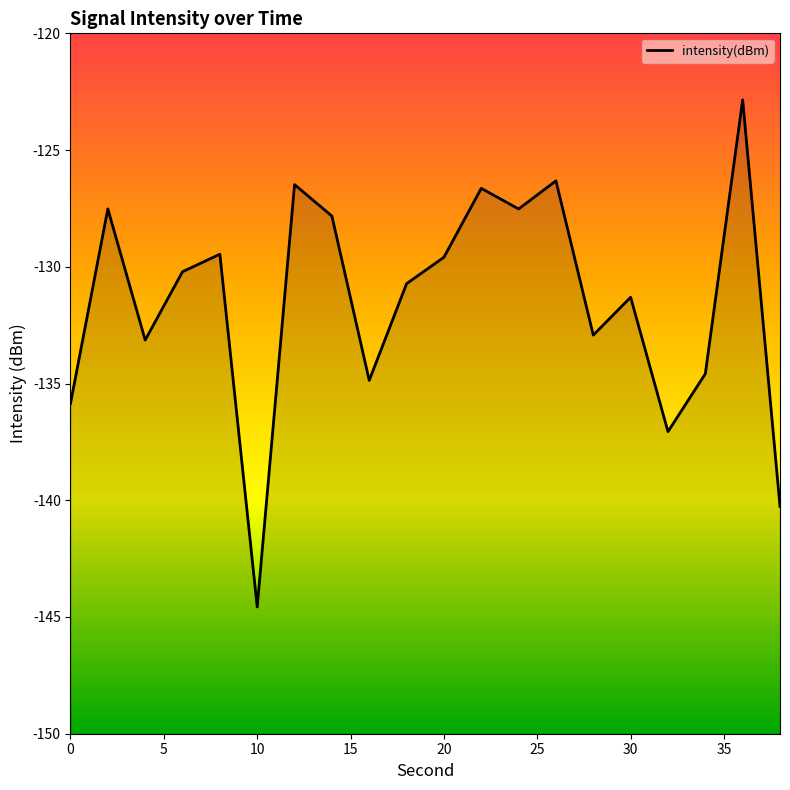

True or false: the data shows -213.5 at 34.

False